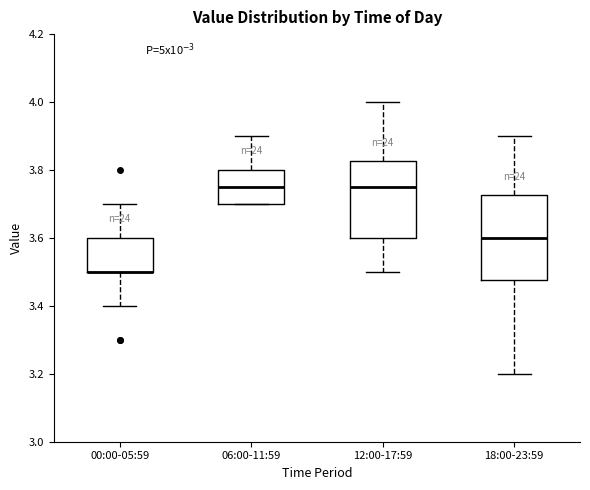

Reading left to right, transcribe this box plot: for each box, give where its median line is, the range the box spans, and where its two whiskers end, as read against the y-axis. The values are not printed on the chart, so give them approximately, as read against the axis.

00:00-05:59: median 3.50 (drawn on the box's lower edge), box 3.50 to 3.60, whiskers 3.40 to 3.70
06:00-11:59: median 3.76, box 3.70 to 3.80, whiskers 3.70 to 3.90
12:00-17:59: median 3.76, box 3.60 to 3.82, whiskers 3.50 to 4.00
18:00-23:59: median 3.60, box 3.48 to 3.72, whiskers 3.20 to 3.90